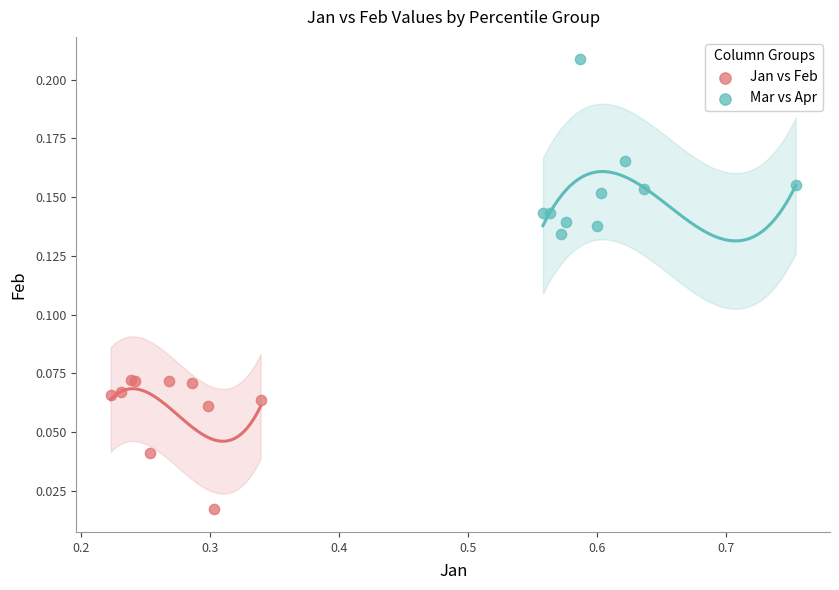

Which series reaches the minimum Y coordinate?

Jan vs Feb